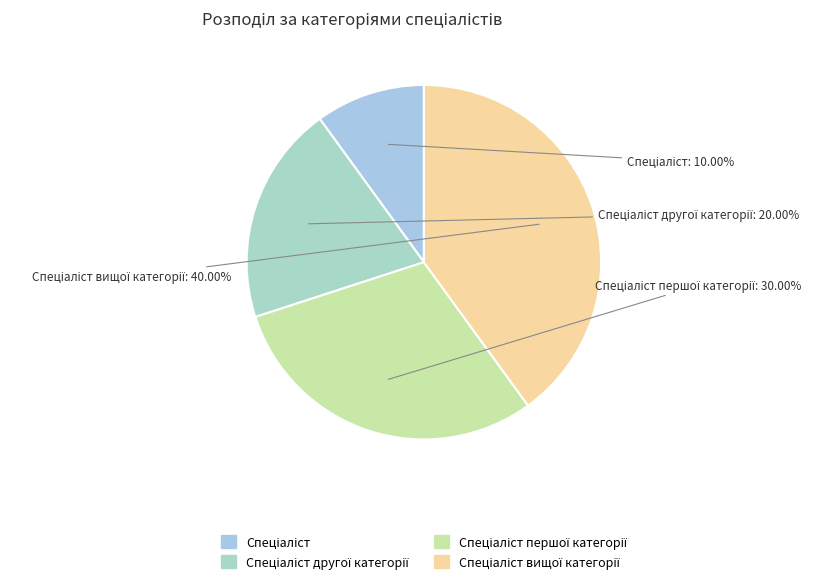

Count the number of slices in the pie.

4